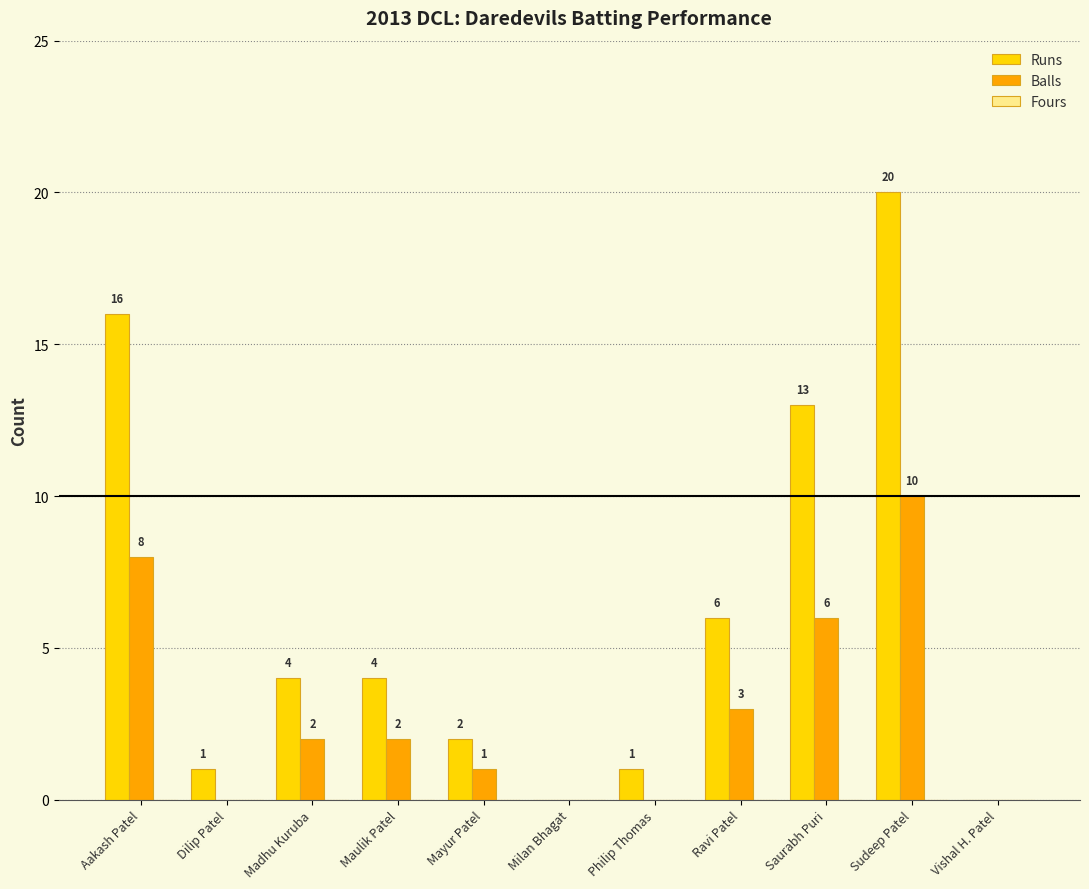

At which label does Runs first exceed 4?

Aakash Patel